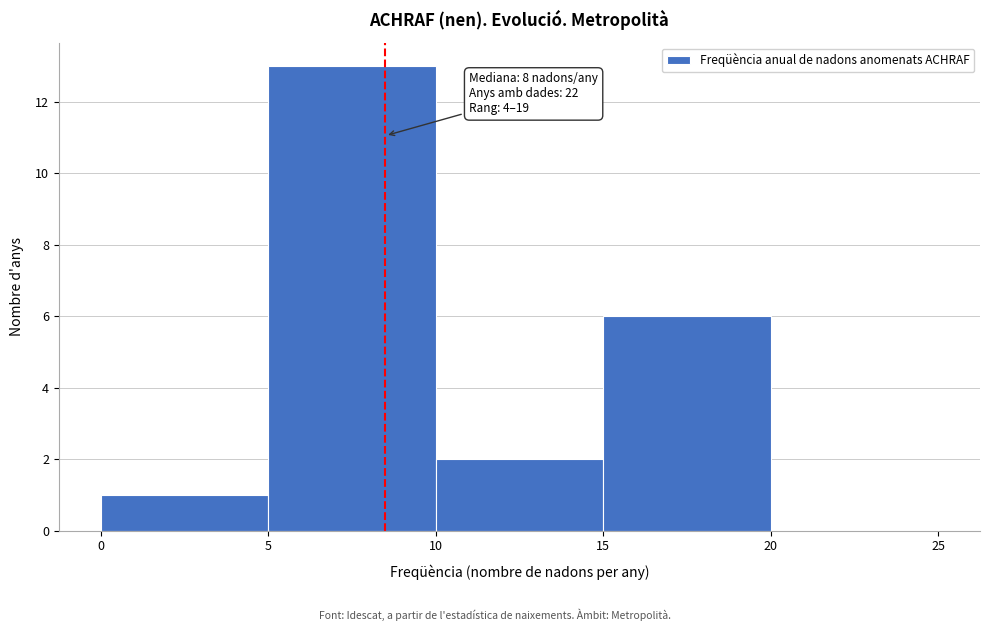

Which range on the x-axis has the tallest bar?

5 to 10